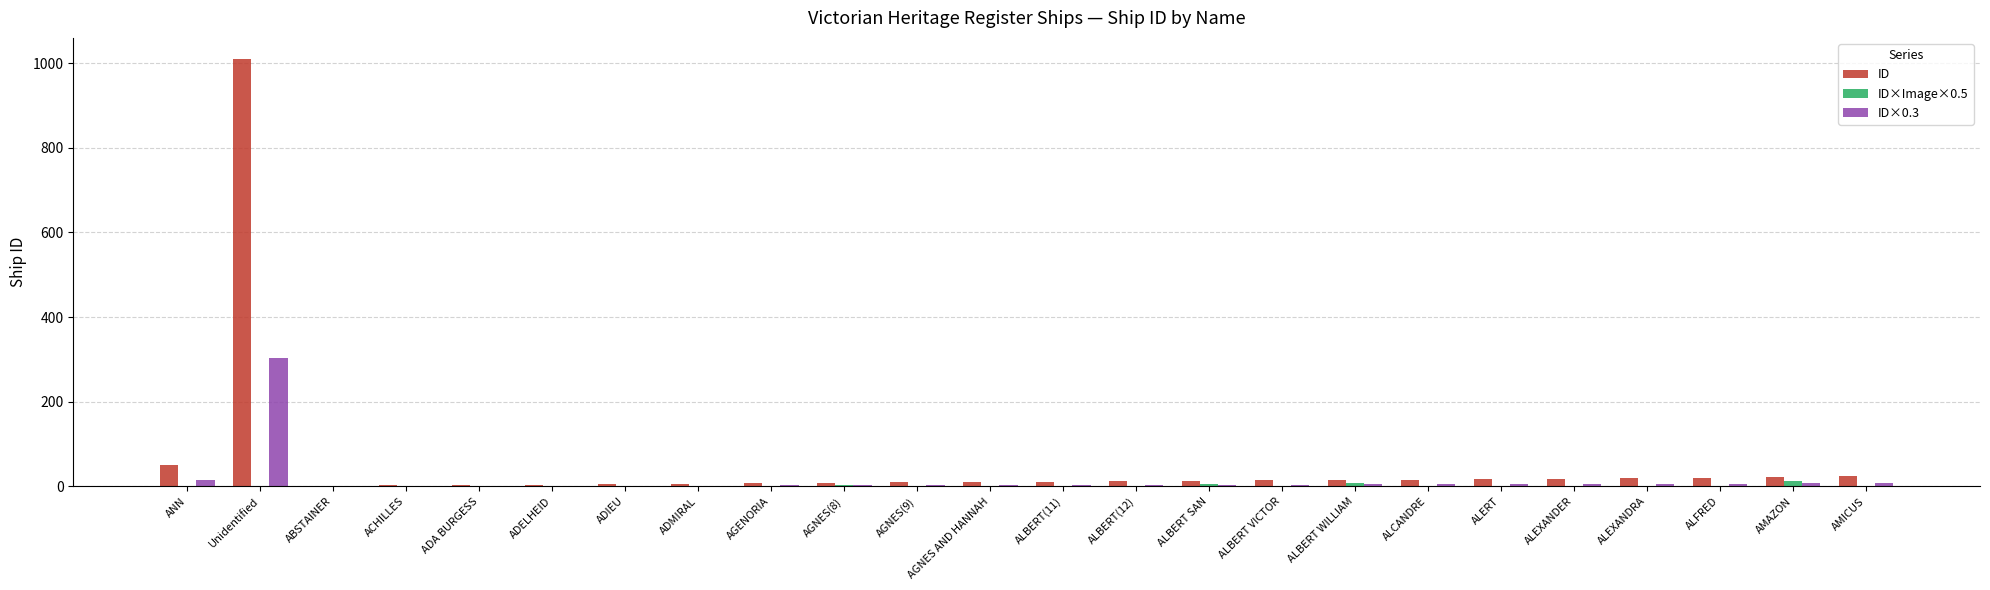

The value of ID at Unidentified is 1437.4. True or false?

False